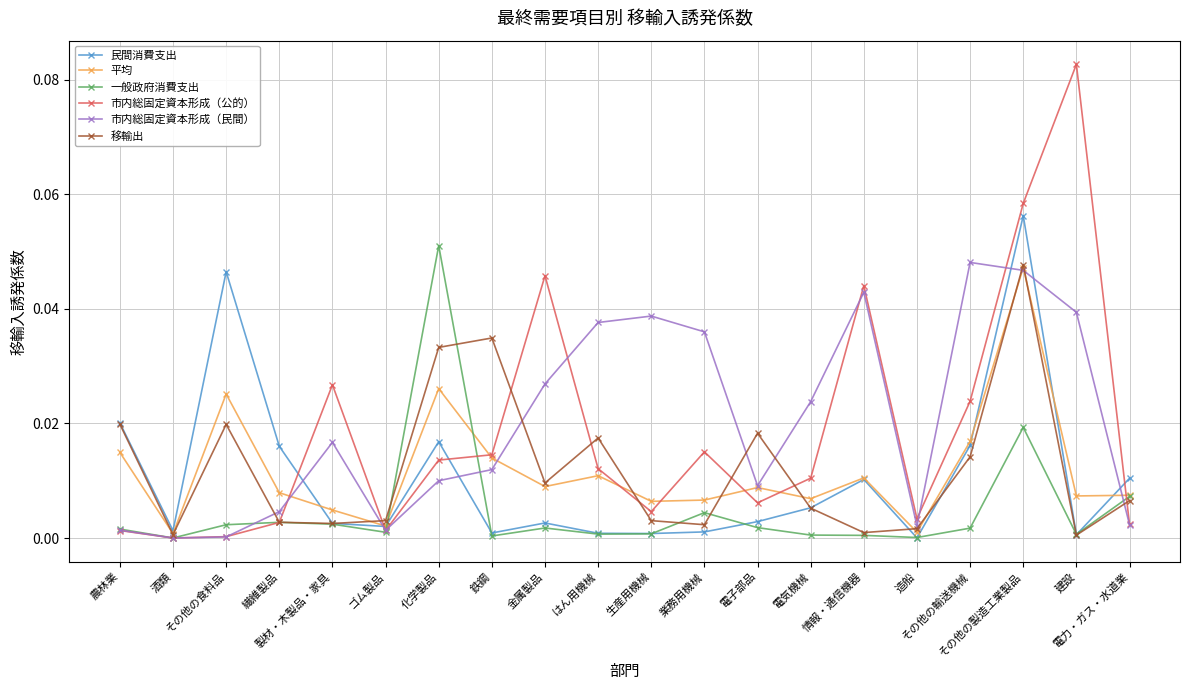

At which category is the sum across all series the highest?

その他の製造工業製品